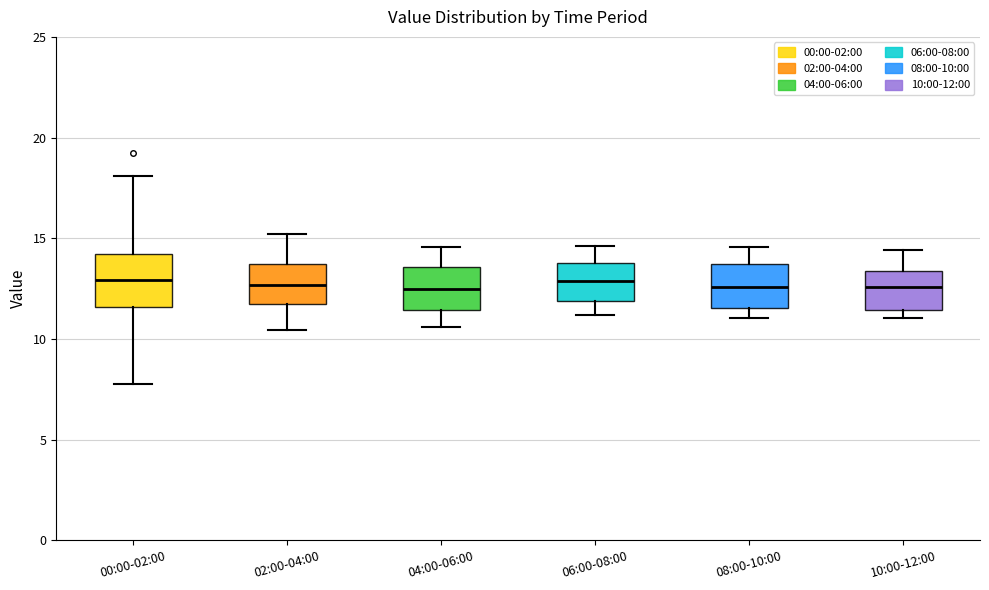

Where does the upper whisker of the box for 08:00-10:00 end on the y-axis? The values are not printed on the chart, so give them approximately, as read against the axis.

14.5